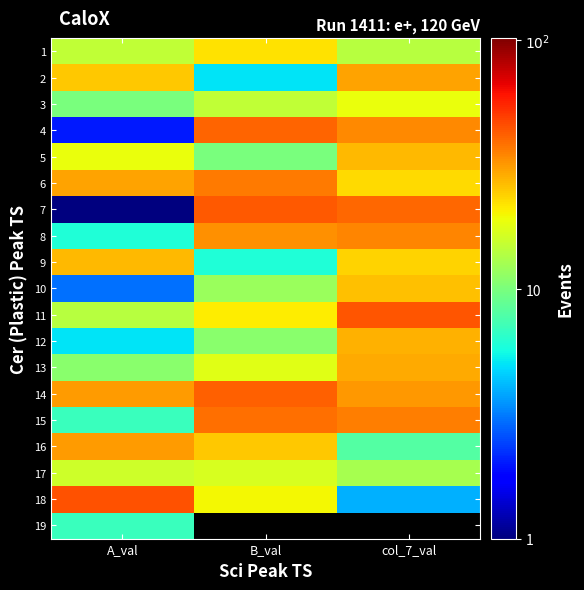

The value of 16 at A_val is 31.0. True or false?

True